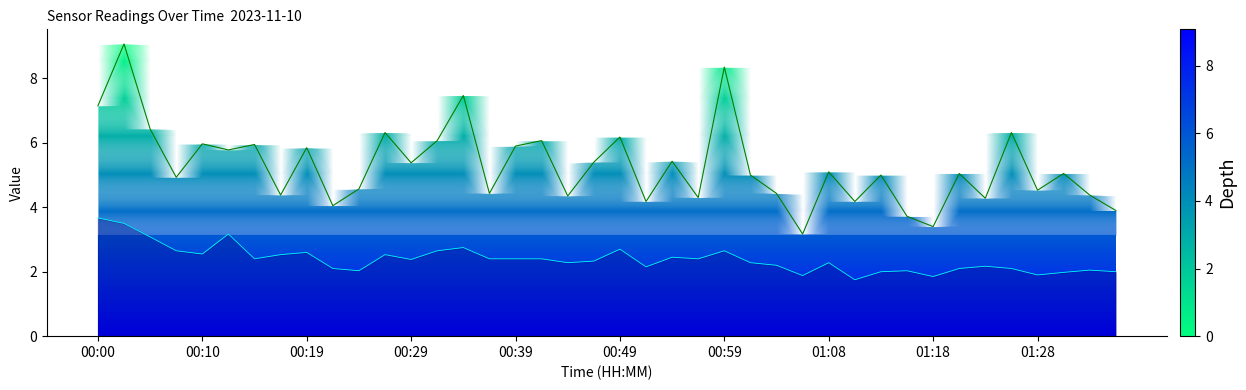

What is the value of the SDS_P2 line point at the 10th from the left?

2.1